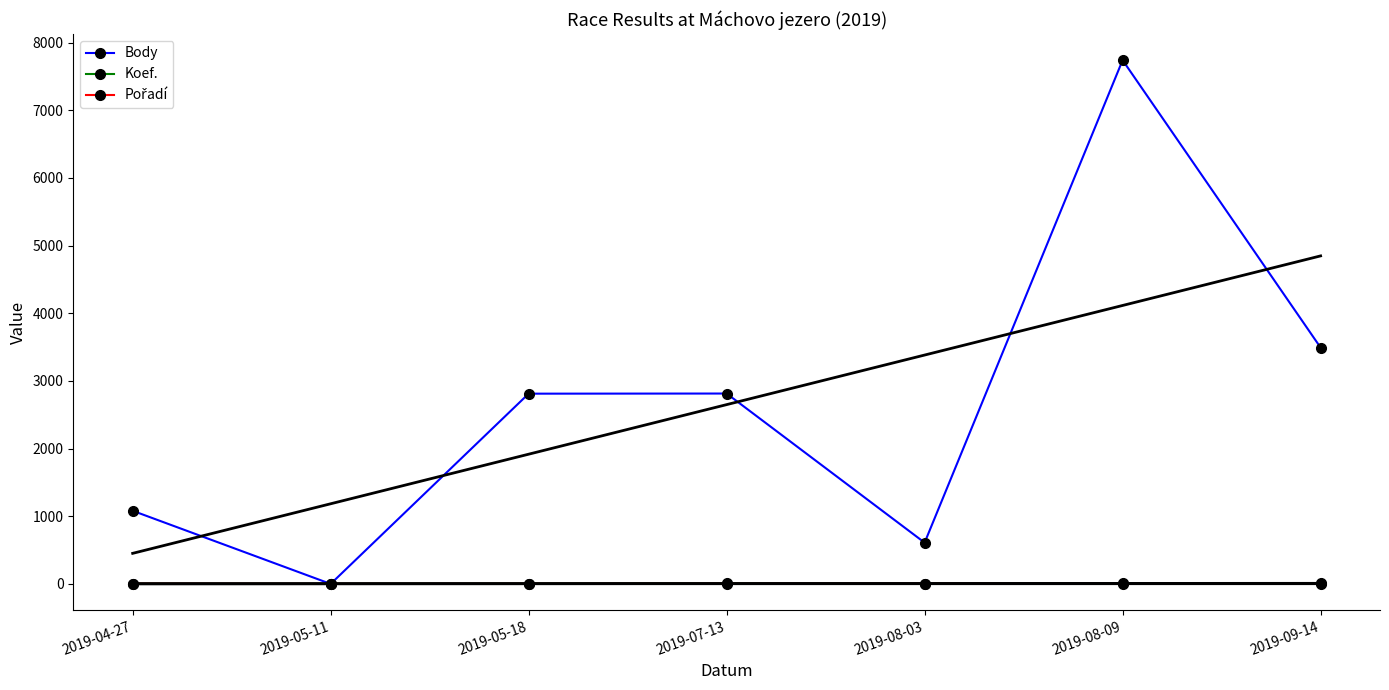

What is the difference between the second highest and minimum values in the Koef. series?

5